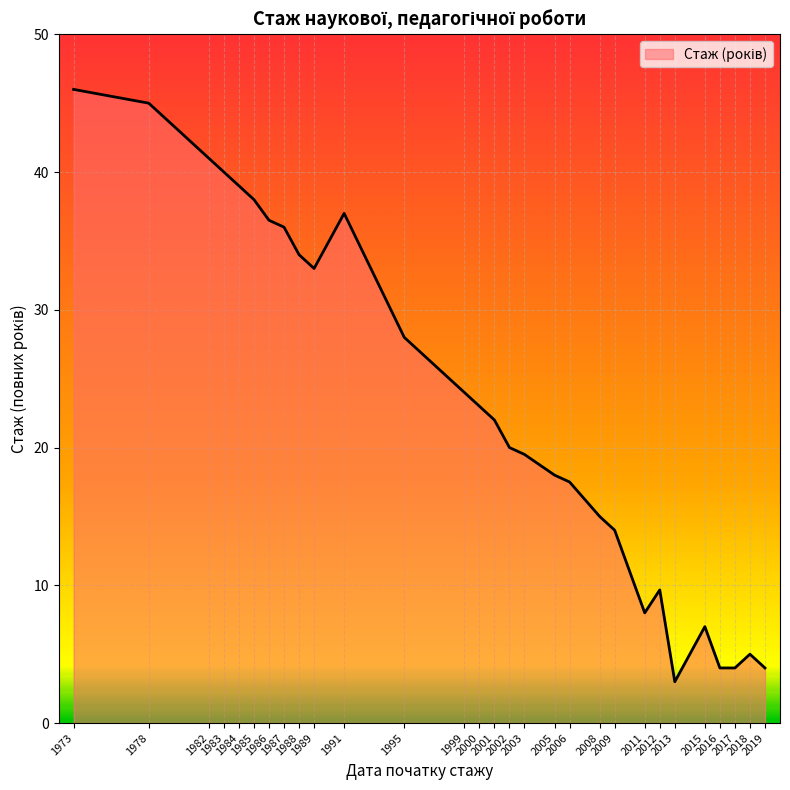

Which category has the lowest value across all series?

2013